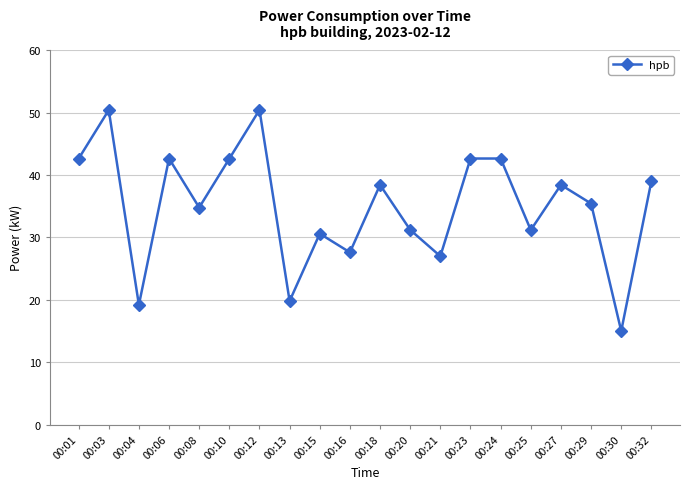

What is the maximum value shown in the chart?

50.4